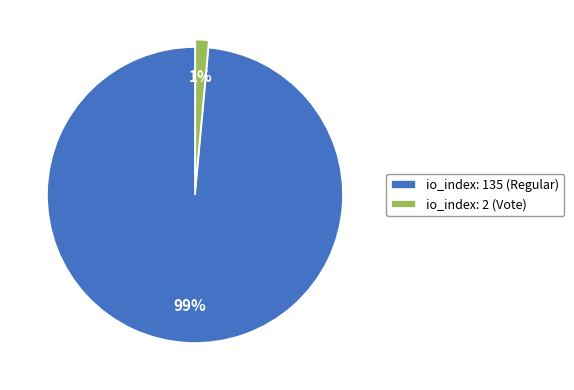

Is it true that io_index: 135 (Regular) is 87% of the pie?

False